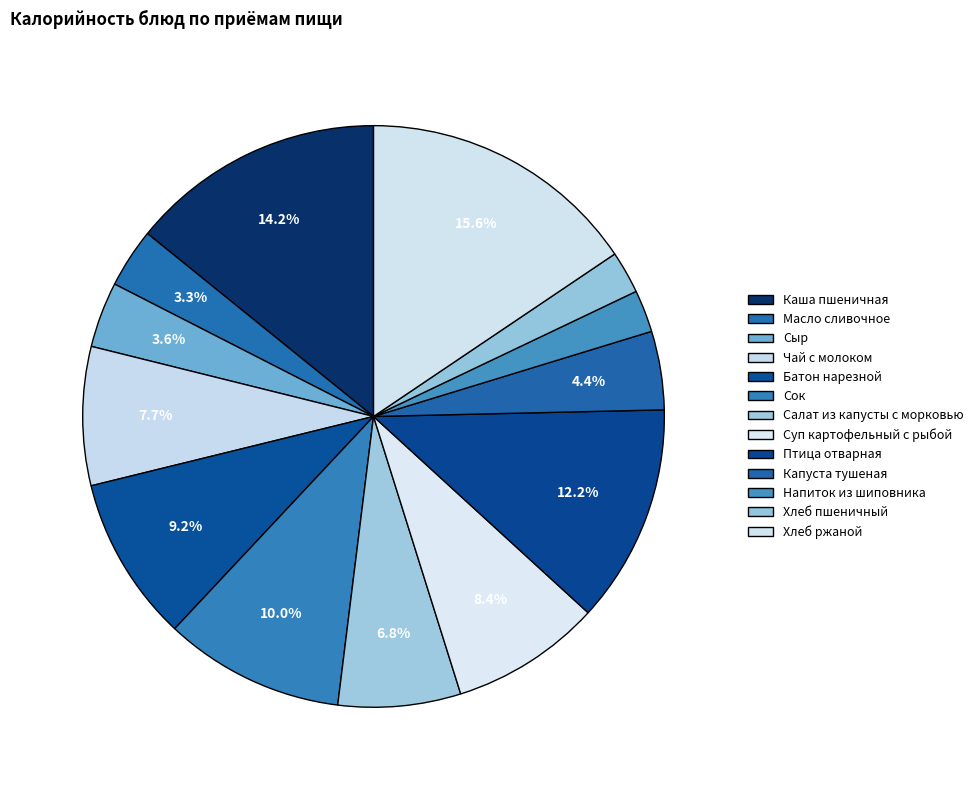

How many slices are in this pie chart?

13